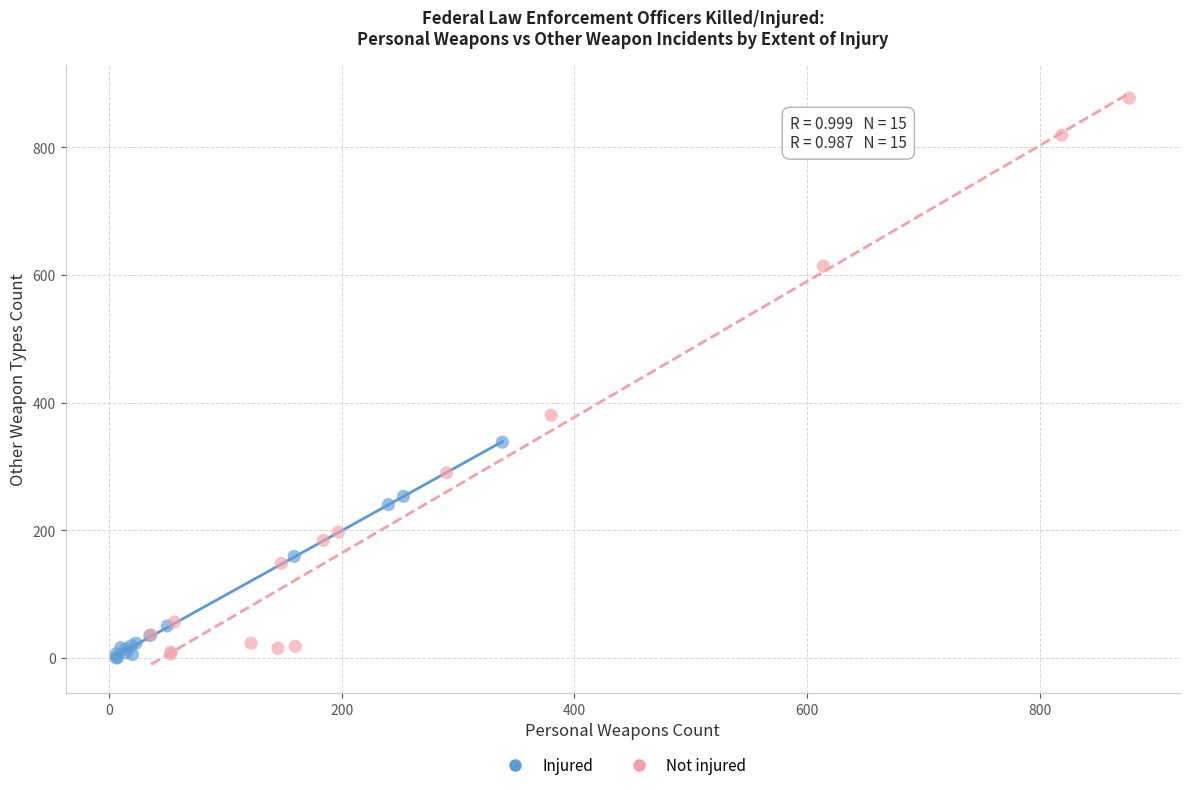

Which series has the widest spread of Y values?

Not injured